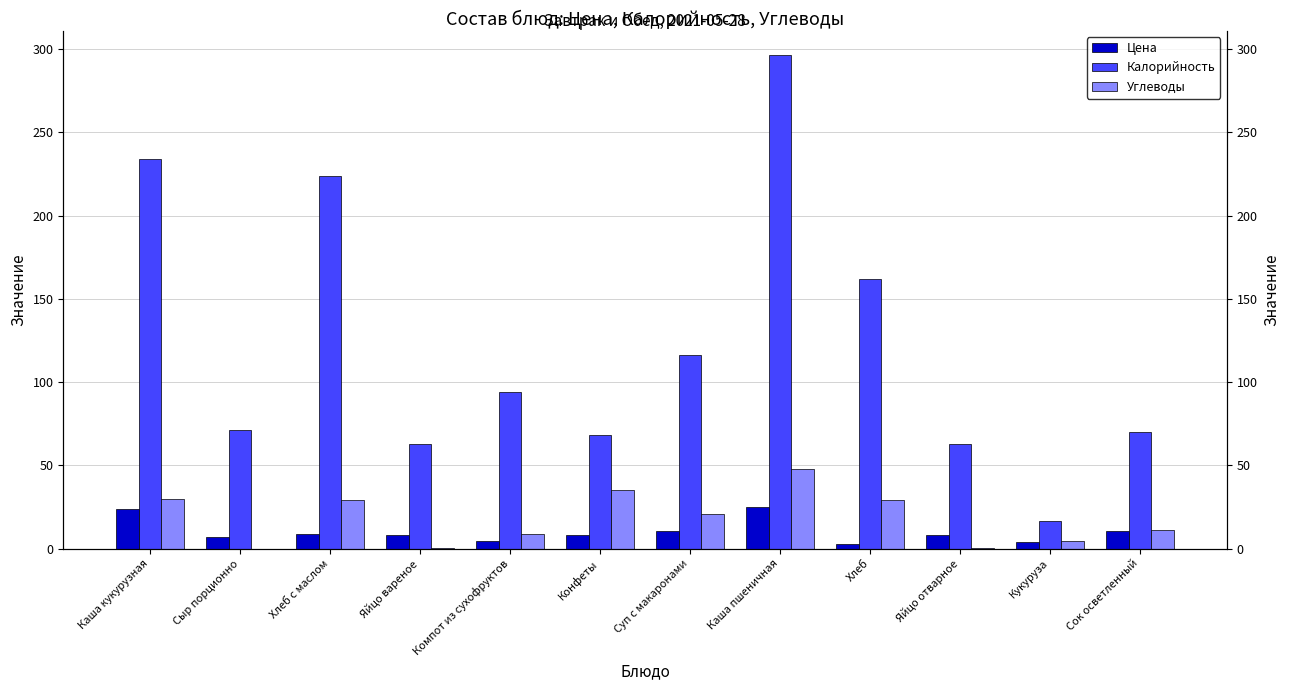

Where is Калорийность nearest to the value 156?

Хлеб